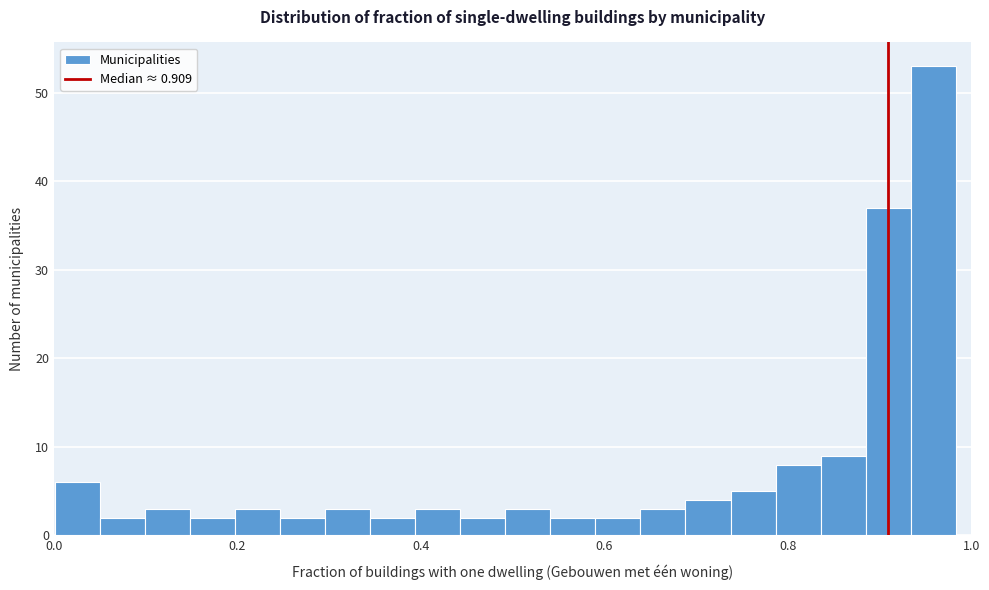

Read against the x-axis, roughly where is the centre of the tallest bar?

0.96